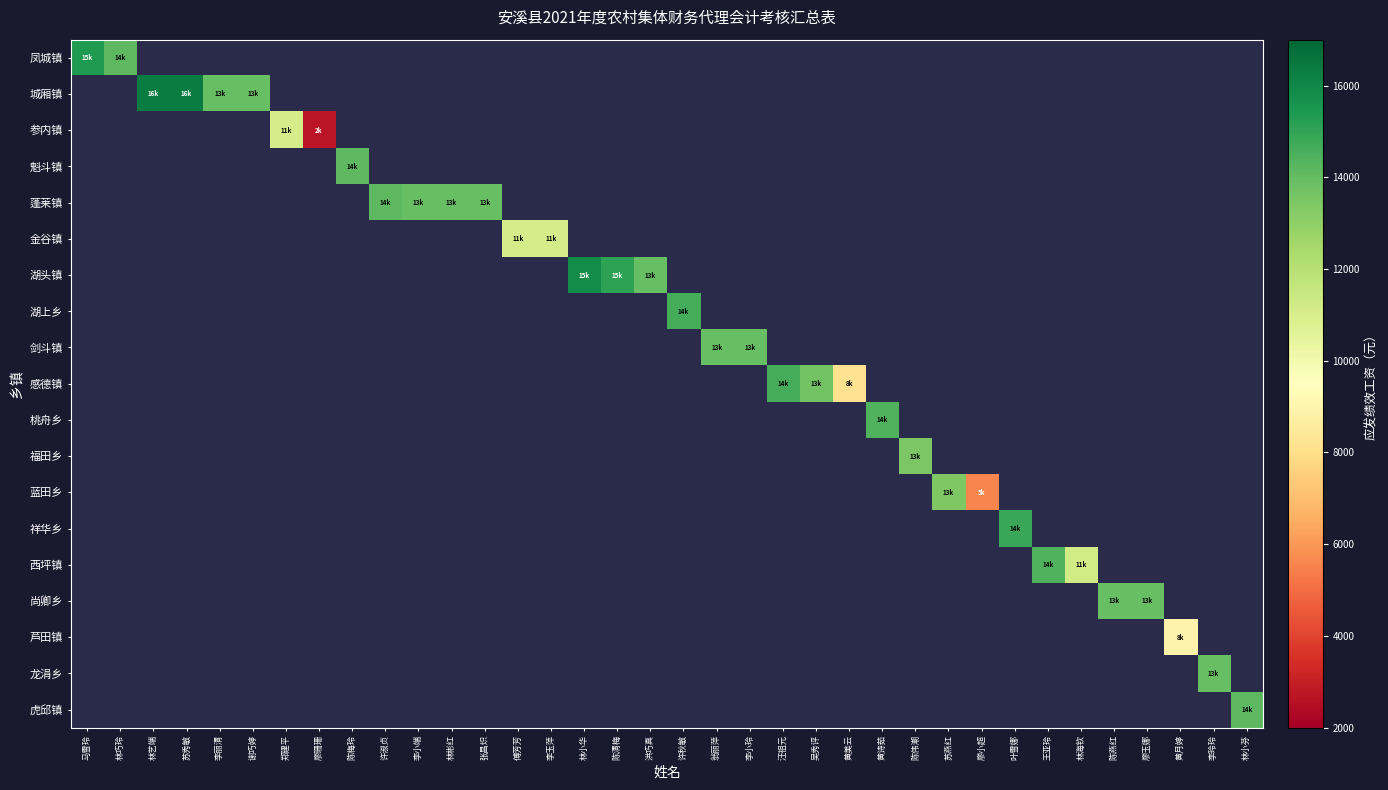

Which category has the lowest value across all series?

廖珊珊